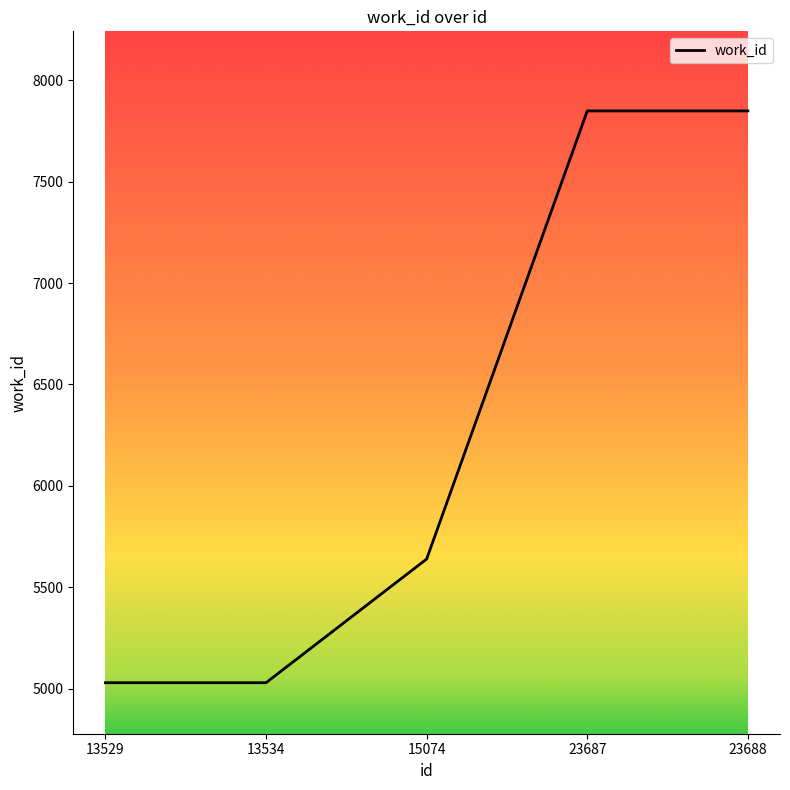

What is the difference between the values at 13534 and 15074?

610